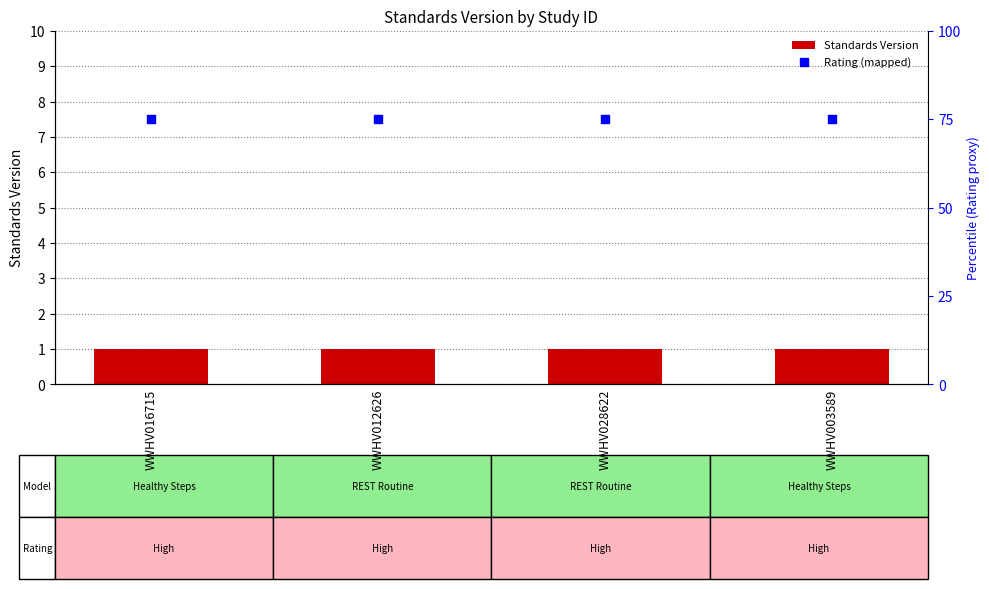

Which series has the widest spread of Y values?

Standards Version